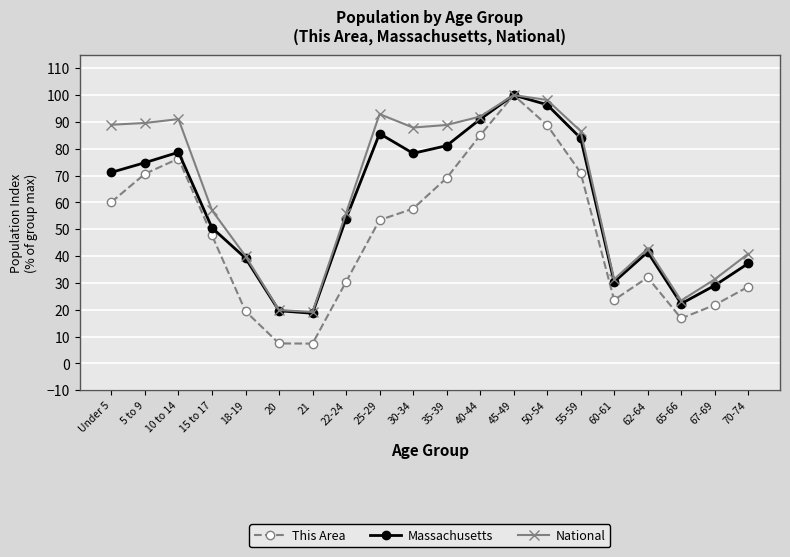

Count the number of data series in this chart.

3